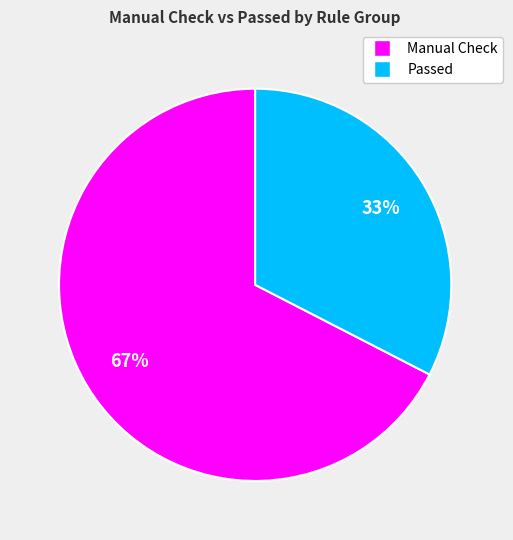

How many segments does this pie chart have?

2